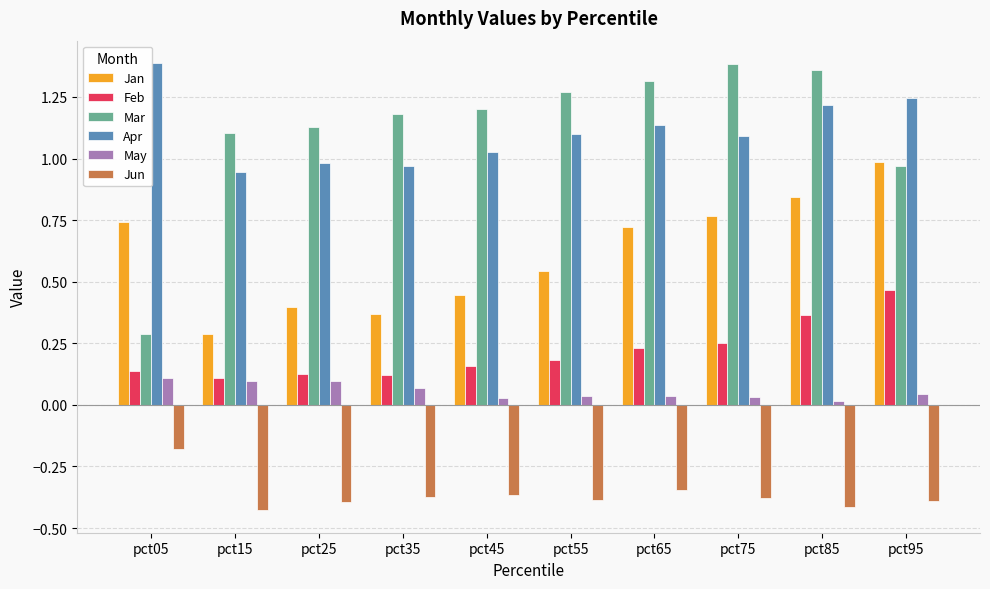

What is the difference between the second highest and minimum values in the Jan series?

0.6